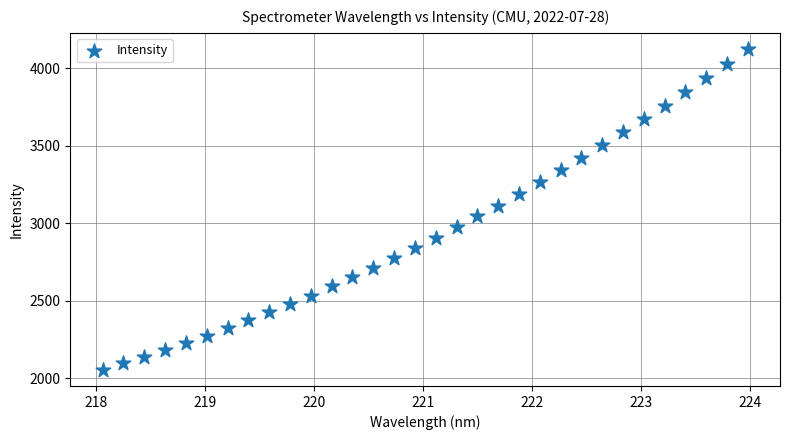

What is the range of Y values (max minus min)?

2069.8